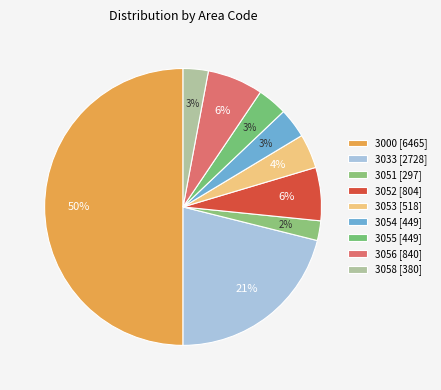

Count the number of slices in the pie.

9